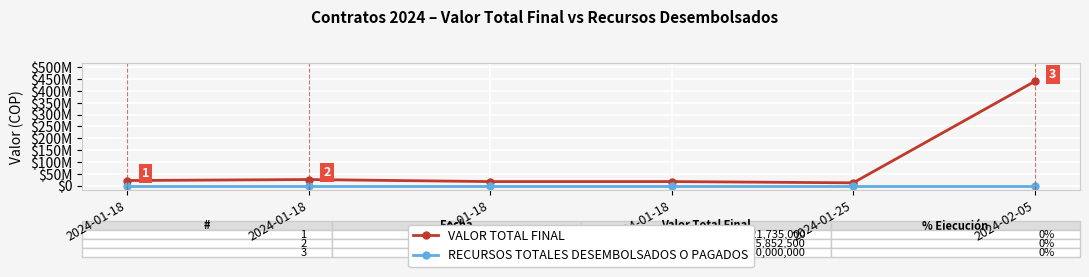

What are all the series names shown in the legend?

VALOR TOTAL FINAL, RECURSOS TOTALES DESEMBOLSADOS O PAGADOS